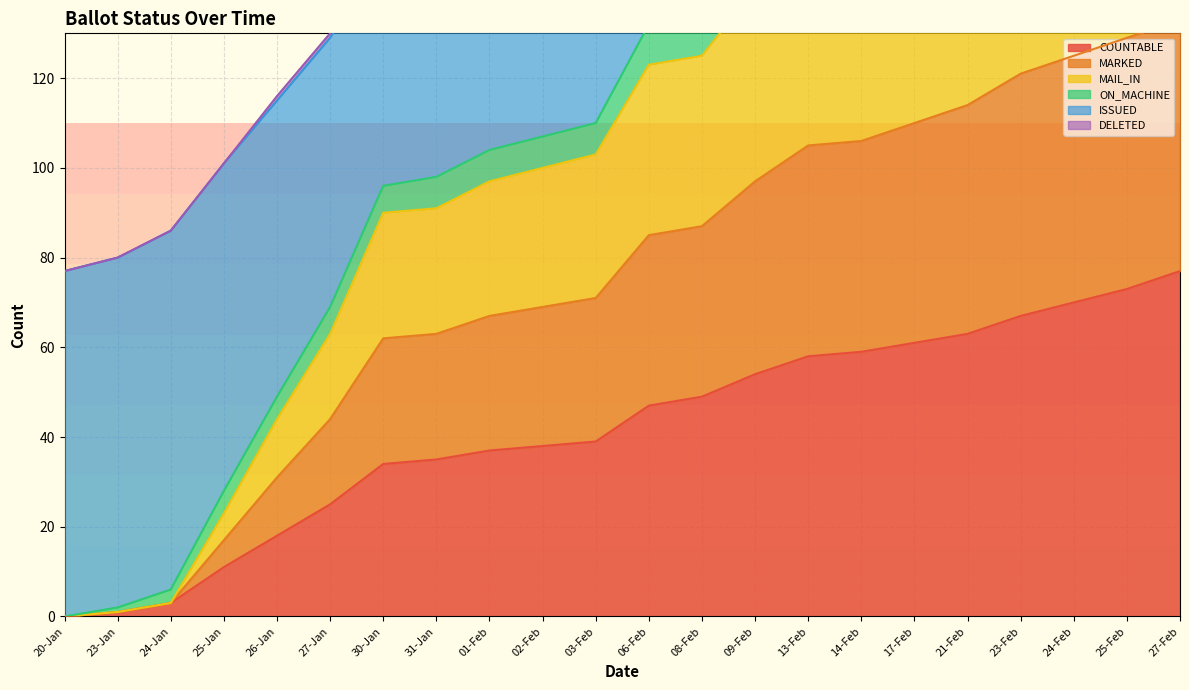

How many values in the MAIL_IN series exceed 85?

10